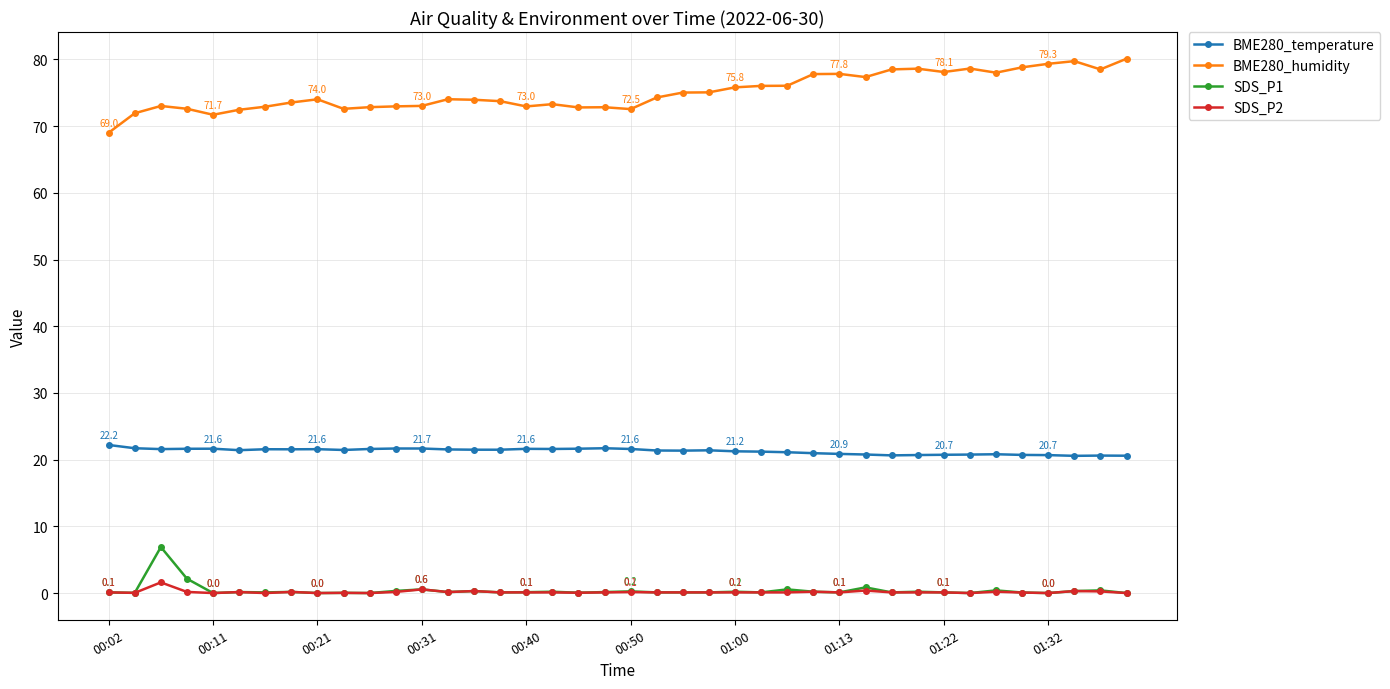

True or false: BME280_humidity has more than 1 interior local peaks.

True